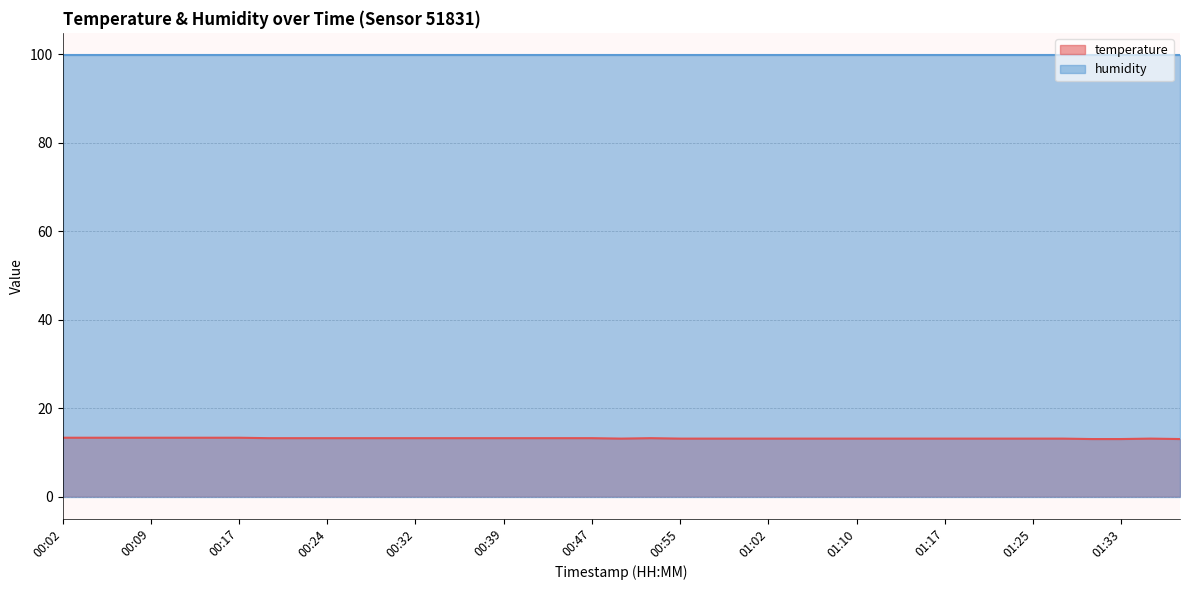

Reading left to right, what are all the values shown in this chart?

00:02=13.3	00:04=13.3	00:07=13.3	00:09=13.3	00:12=13.3	00:14=13.3	00:17=13.3	00:19=13.2	00:22=13.2	00:24=13.2	00:27=13.2	00:29=13.2	00:32=13.2	00:34=13.2	00:37=13.2	00:39=13.2	00:42=13.2	00:44=13.2	00:47=13.2	00:49=13.1	00:52=13.2	00:55=13.1	00:57=13.1	01:00=13.1	01:02=13.1	01:05=13.1	01:07=13.1	01:10=13.1	01:12=13.1	01:15=13.1	01:17=13.1	01:20=13.1	01:23=13.1	01:25=13.1	01:28=13.1	01:30=13.0	01:33=13.0	01:35=13.1	01:40=13.0